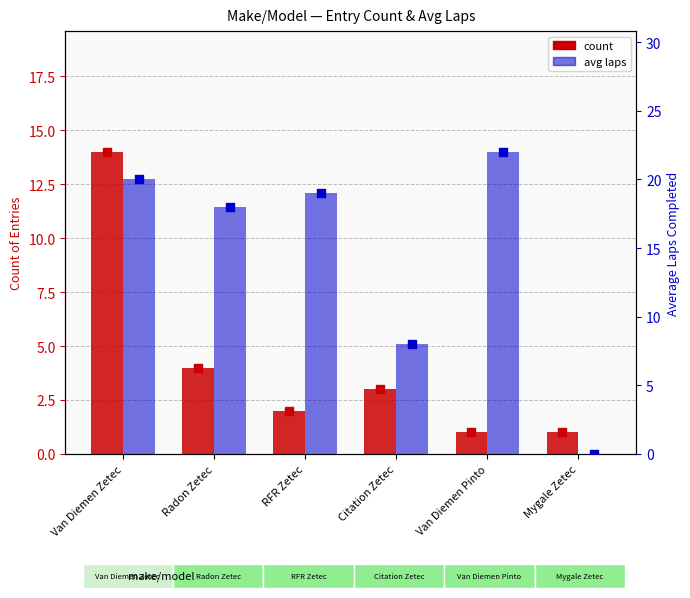

Which series contains the highest Y value?

avg laps